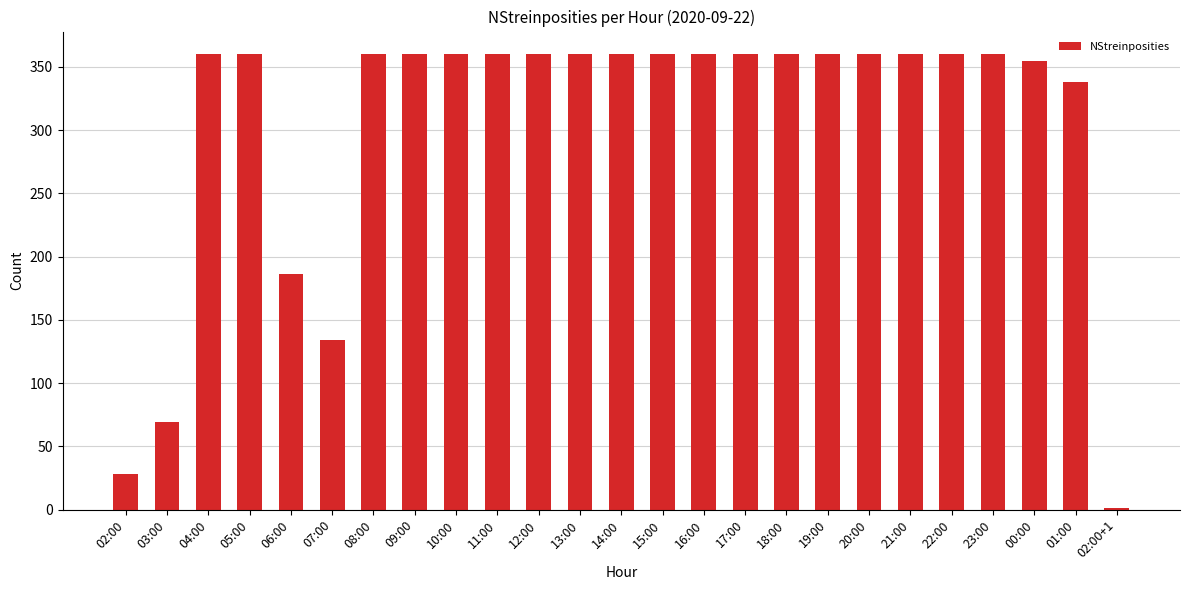

What is the average value?

304